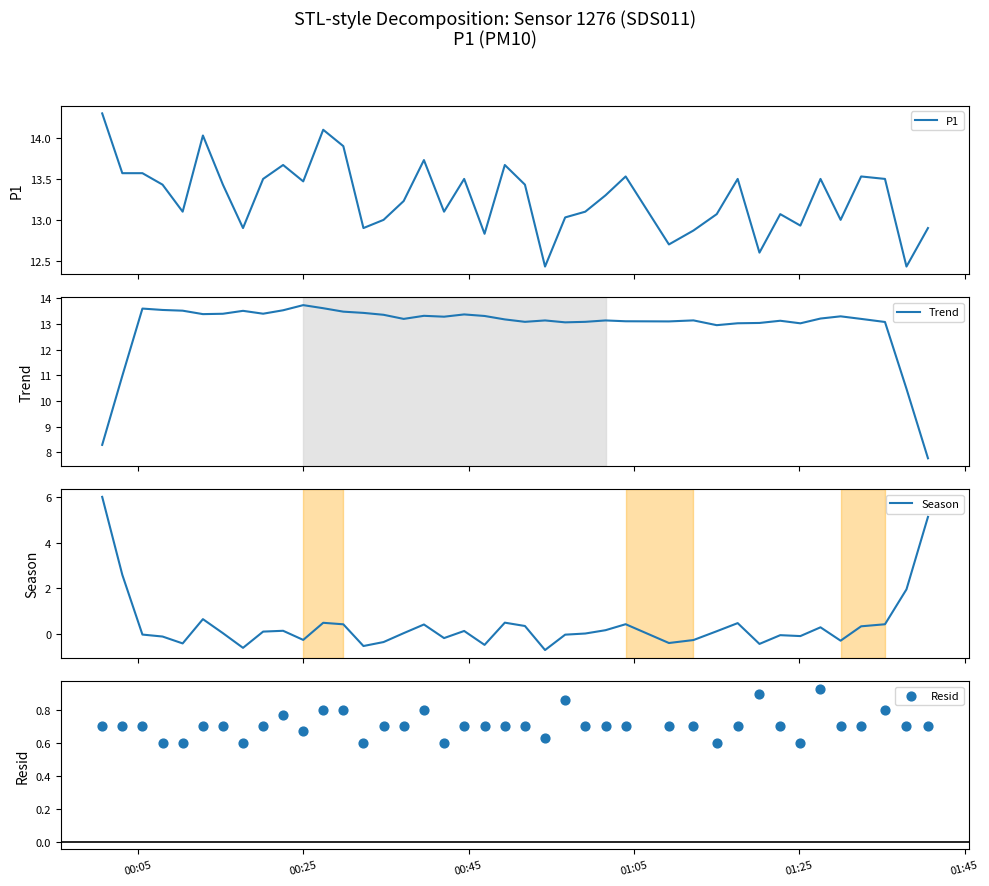

What is the maximum value for P1?

14.3